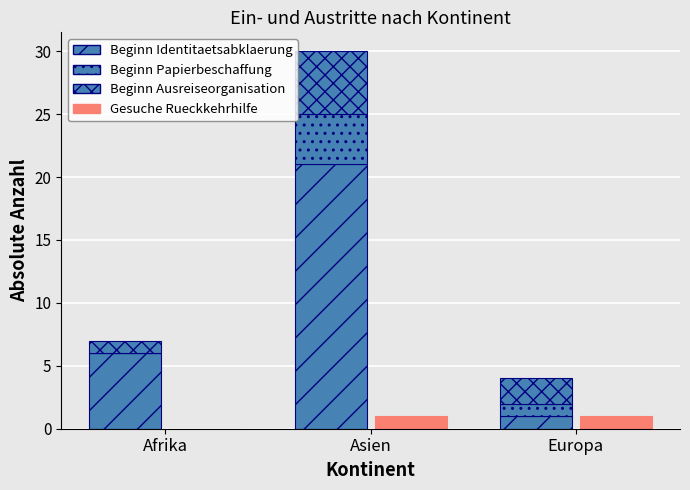

What is the label of the 3rd bar from the right?

Afrika